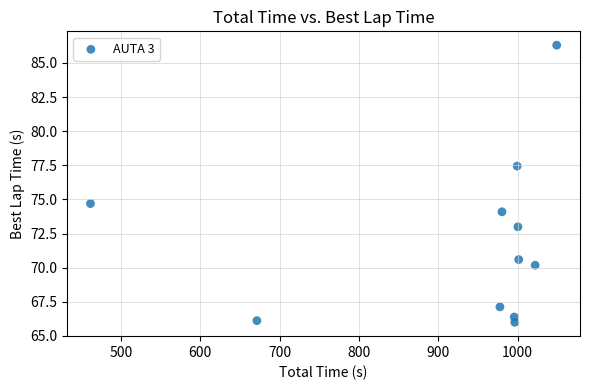

What is the range of Y values (max minus min)?

20.3